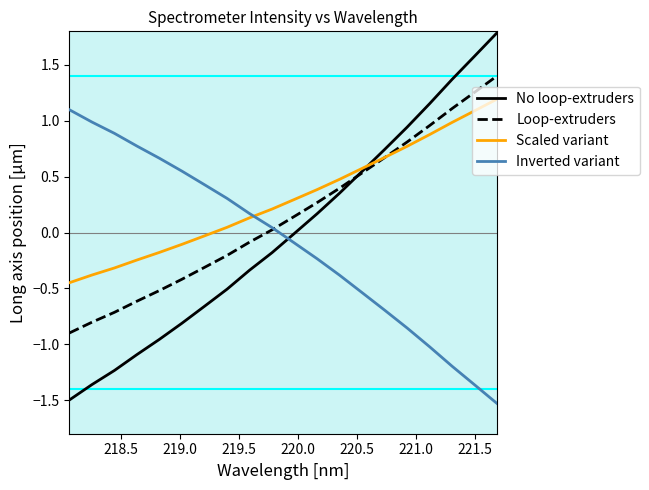

True or false: Scaled variant and Inverted variant intersect in this chart.

True